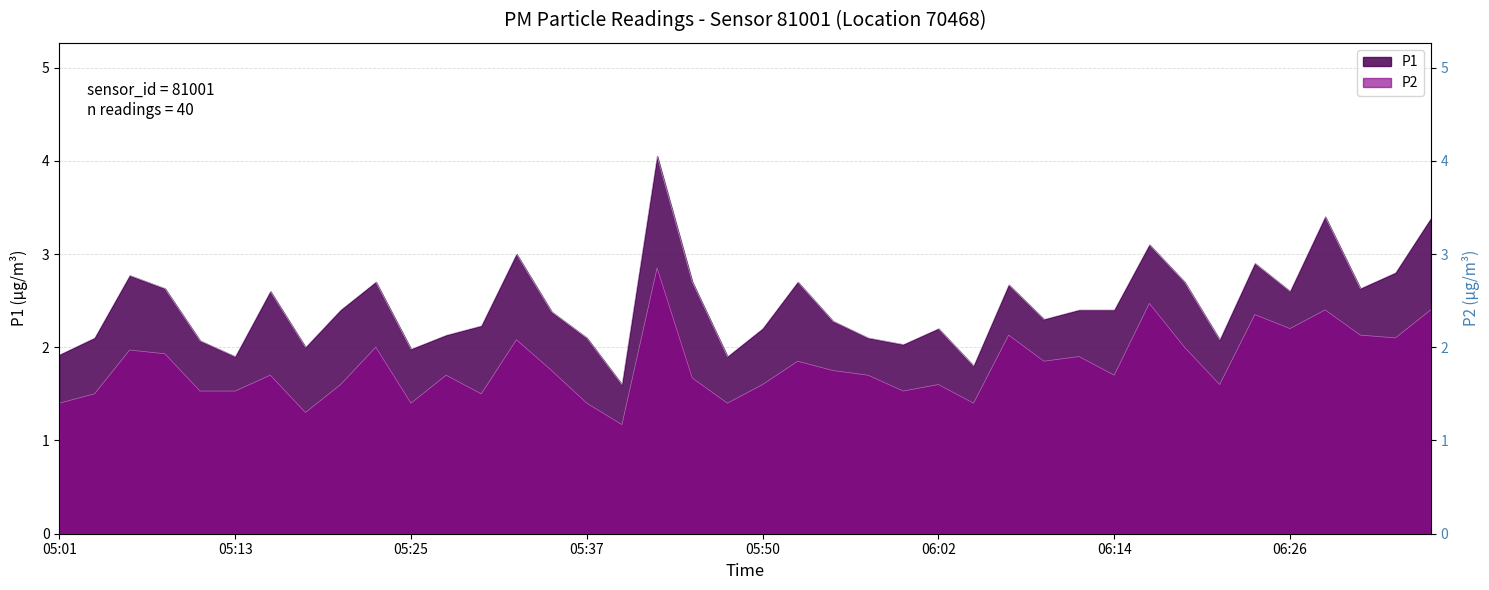

Where is the first local maximum for P2?

05:06